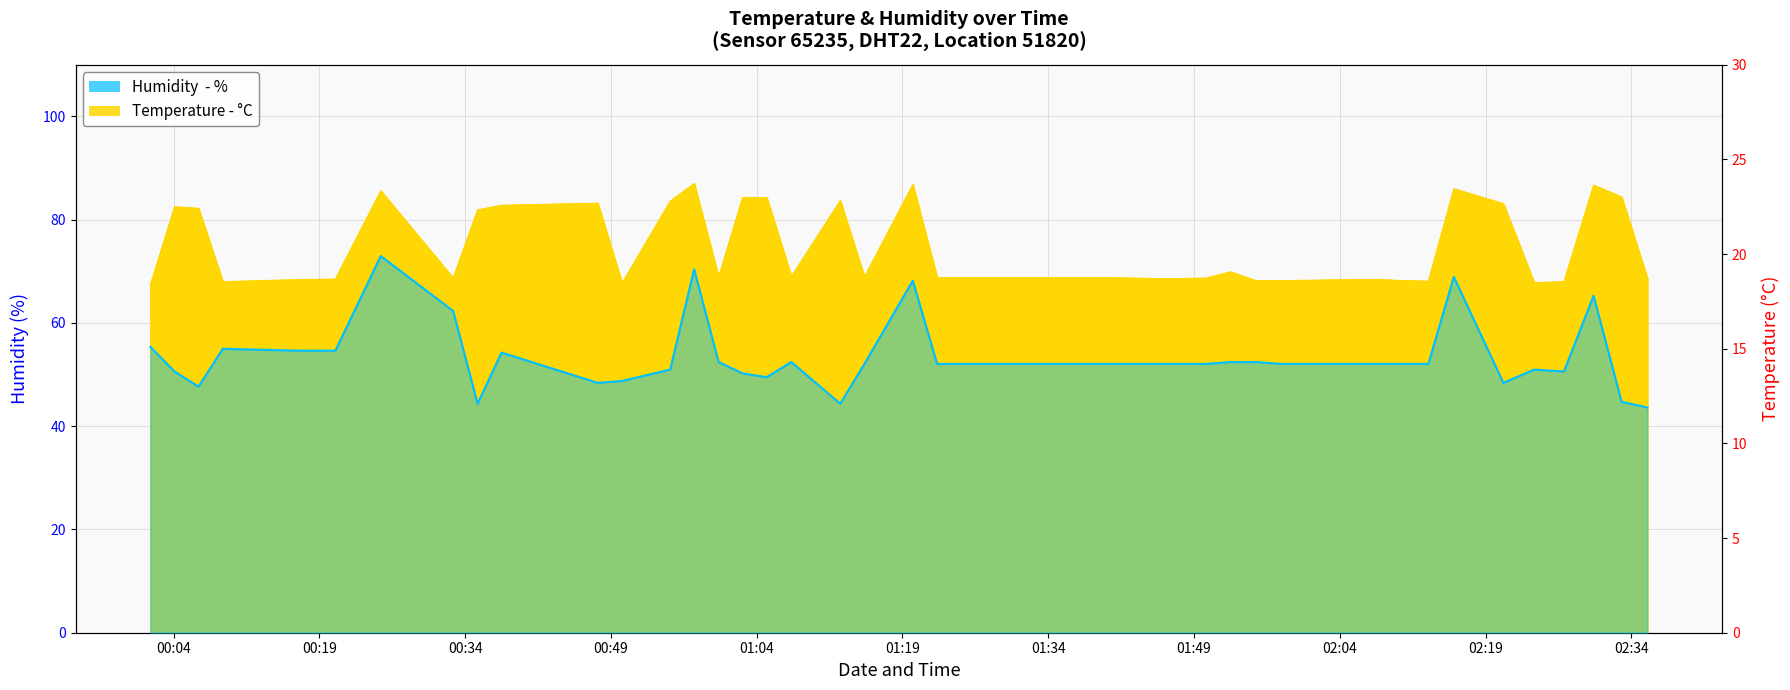

Is it true that the value at 38 is 21.1?

False